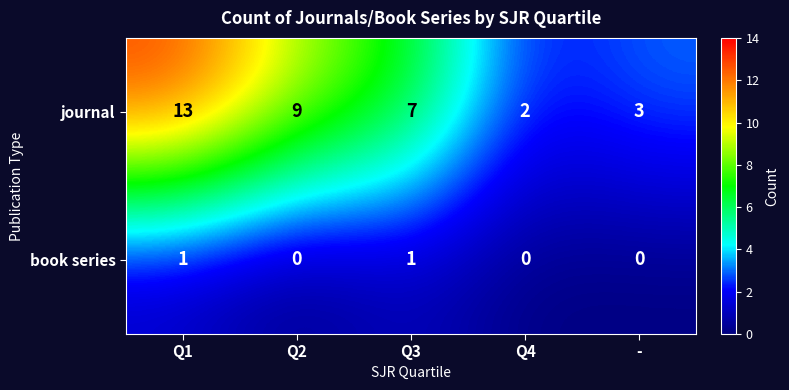

Reading right to left, extract all data points from this chart.

journal: -=3	Q4=2	Q3=7	Q2=9	Q1=13
book series: -=0	Q4=0	Q3=1	Q2=0	Q1=1